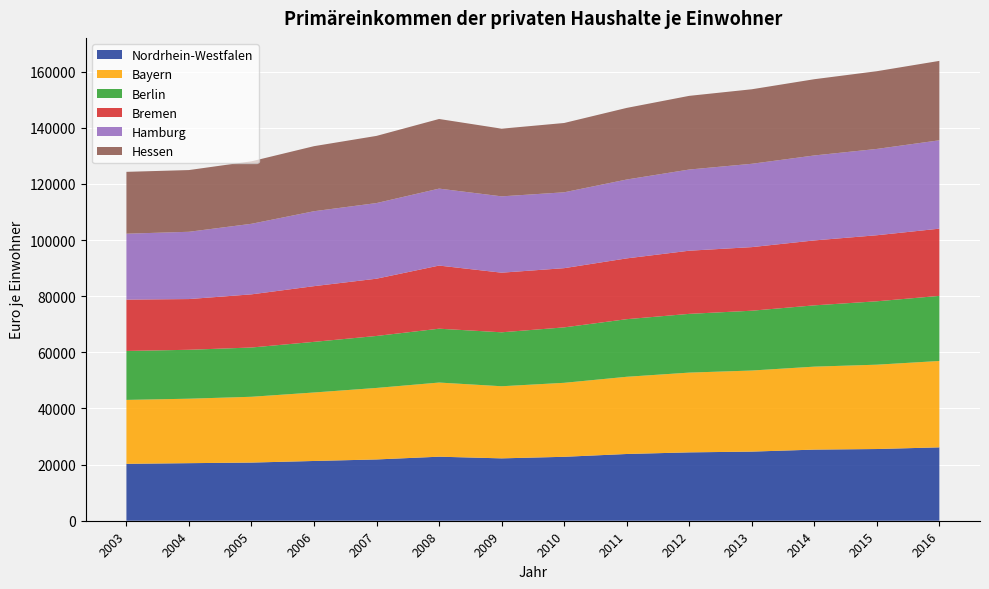

Reading left to right, list all the values displayed in this chart.

Nordrhein-Westfalen: 2003=20271	2004=20508	2005=20720	2006=21290	2007=21831	2008=22813	2009=22219	2010=22776	2011=23776	2012=24357	2013=24624	2014=25336	2015=25547	2016=26140
Bayern: 2003=22772	2004=22966	2005=23443	2006=24398	2007=25481	2008=26417	2009=25693	2010=26357	2011=27506	2012=28415	2013=28887	2014=29561	2015=30047	2016=30776
Berlin: 2003=17444	2004=17429	2005=17550	2006=18040	2007=18517	2008=19184	2009=19218	2010=19754	2011=20523	2012=20928	2013=21310	2014=21835	2015=22585	2016=23189
Bremen: 2003=18293	2004=18069	2005=18938	2006=19843	2007=20400	2008=22491	2009=21241	2010=21093	2011=21656	2012=22499	2013=22655	2014=23131	2015=23529	2016=23945
Hamburg: 2003=23480	2004=23971	2005=25139	2006=26696	2007=26945	2008=27418	2009=27194	2010=27028	2011=28098	2012=28919	2013=29689	2014=30269	2015=30751	2016=31486
Hessen: 2003=22033	2004=21987	2005=22256	2006=23175	2007=23931	2008=24803	2009=24108	2010=24691	2011=25512	2012=26250	2013=26544	2014=27162	2015=27688	2016=28290